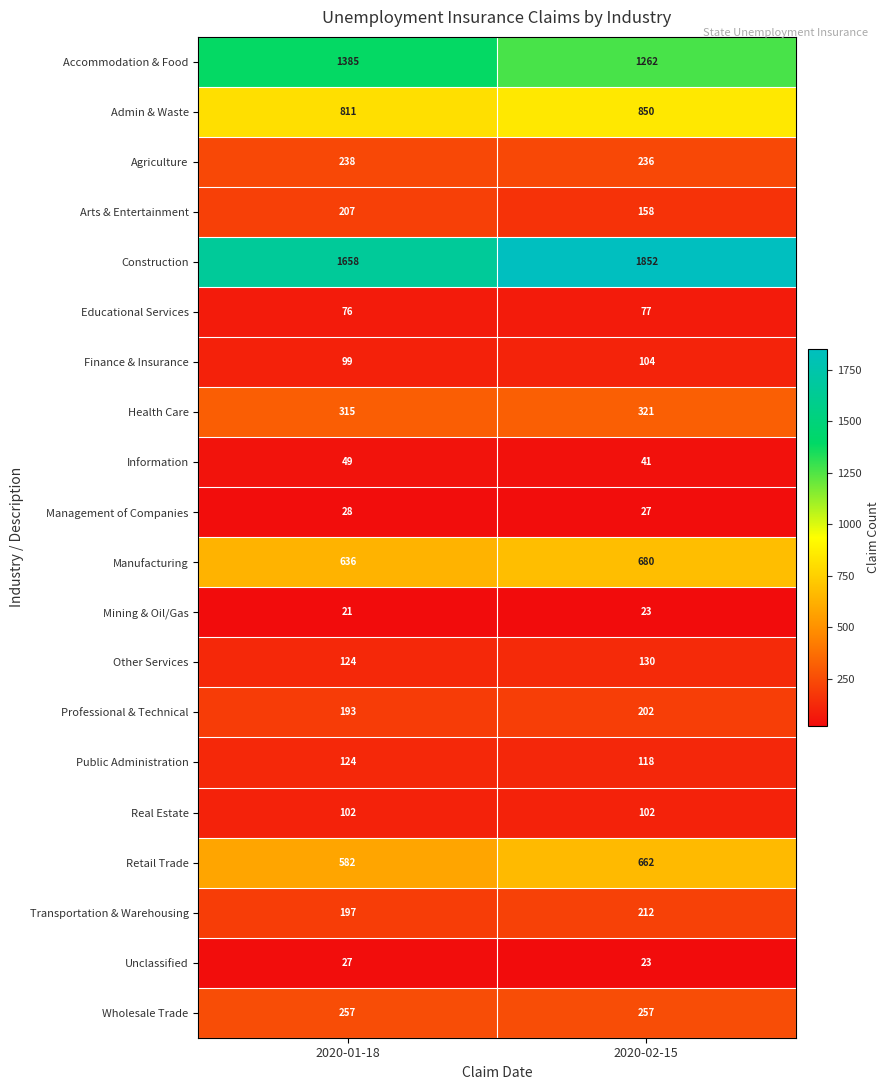

Which series has the largest total across all categories?

Construction